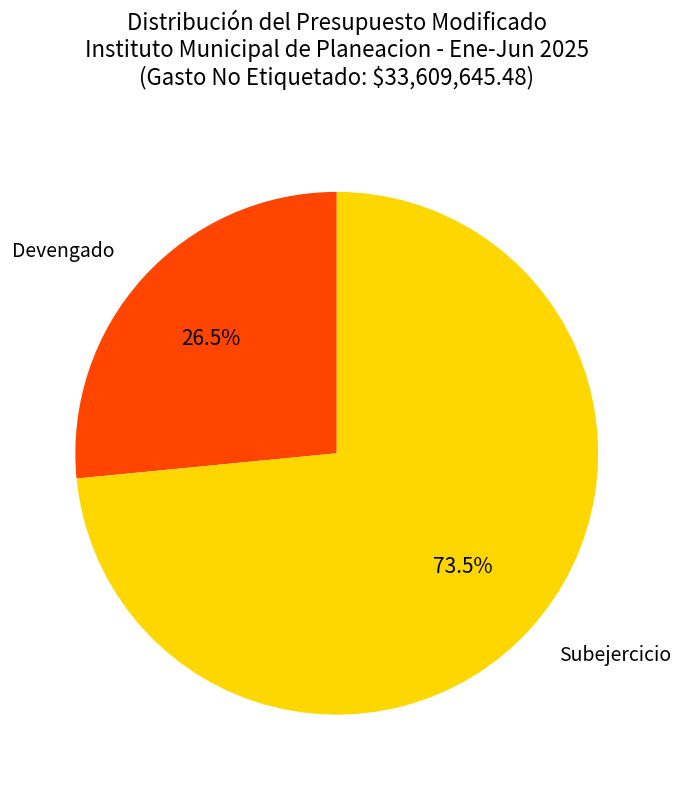

Is there any slice that represents more than half of the pie?

Yes